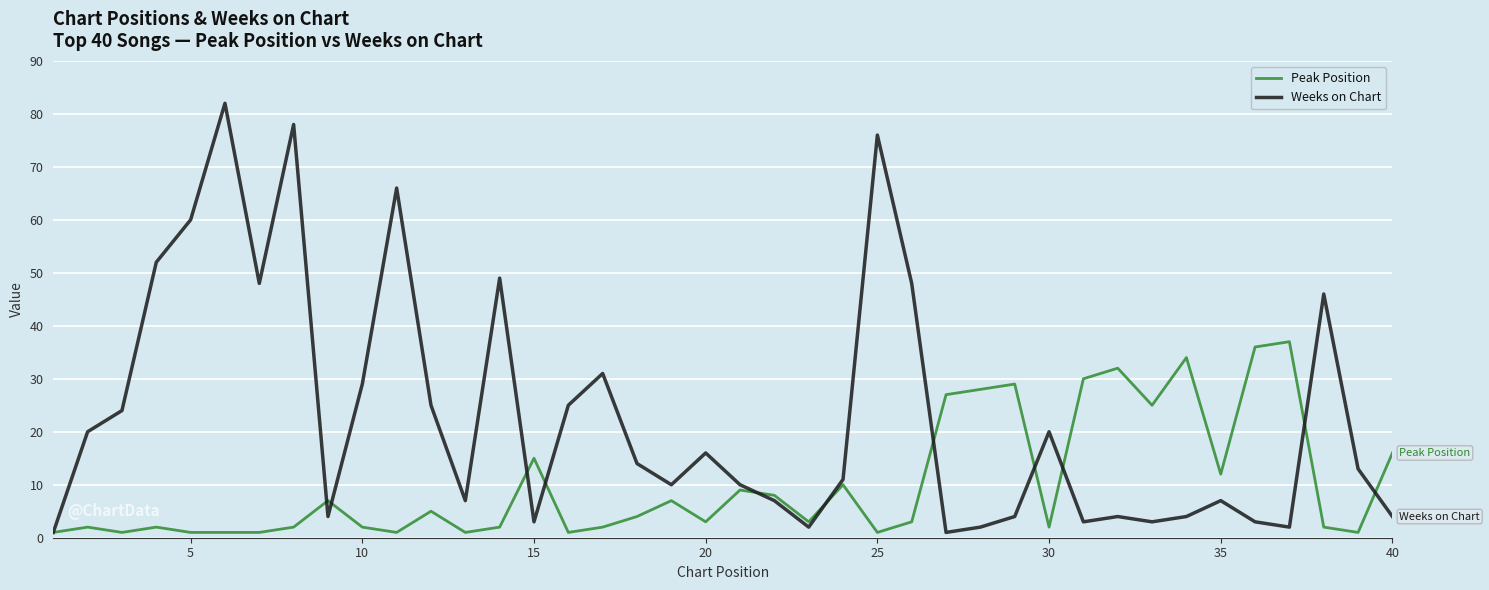

What is the maximum value for Weeks on Chart?

82